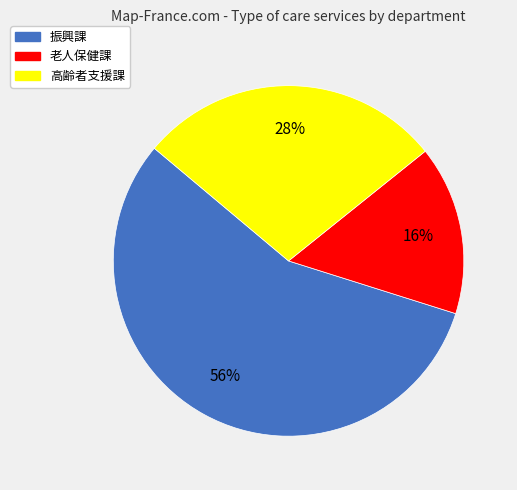

Between 振興課 and 高齢者支援課, which is larger?

振興課